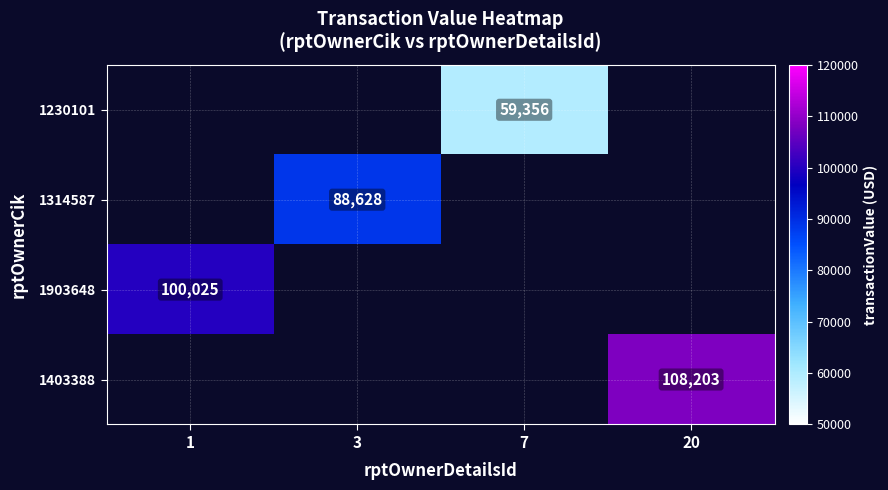

True or false: 1230101 has a value of 35339 at 7.

False